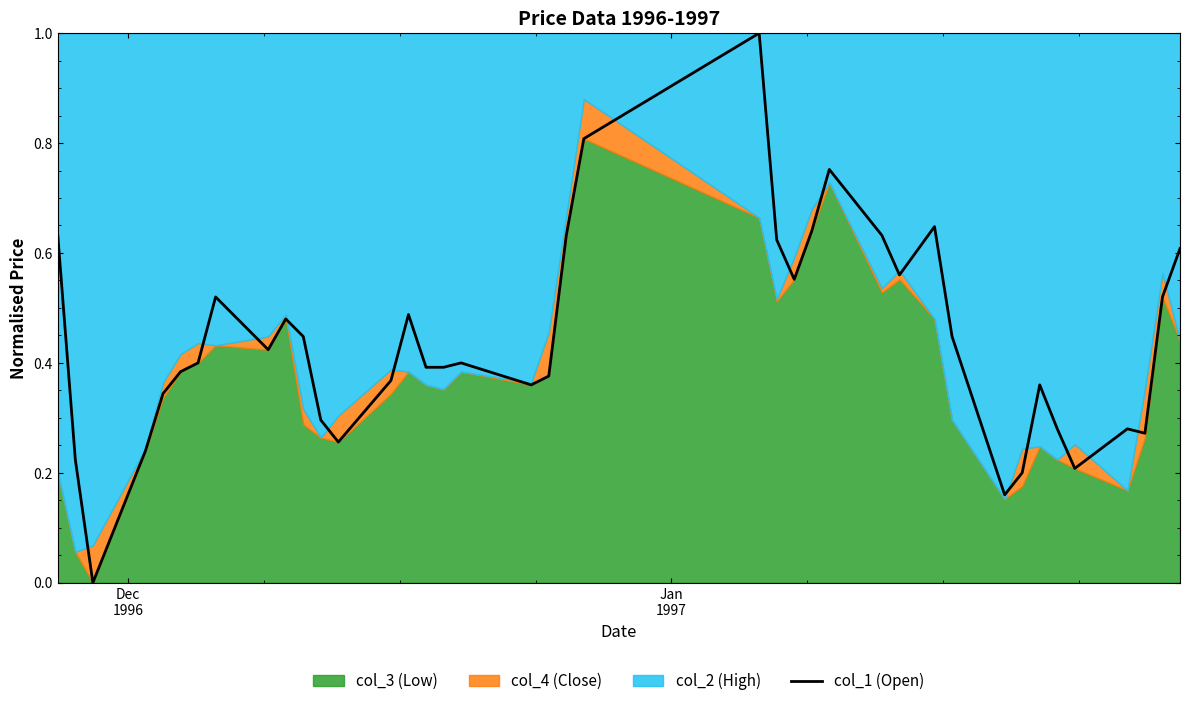

Reading right to left, transcribe all the data shown in this chart.

0.6	0.5	0.3	0.3	0.2	0.3	0.4	0.2	0.2	0.4	0.6	0.6	0.6	0.8	0.6	0.6	0.6	1.0	0.8	0.6	0.4	0.4	0.4	0.4	0.4	0.5	0.4	0.3	0.3	0.4	0.5	0.4	0.5	0.4	0.4	0.3	0.2	0.0	0.2	0.6